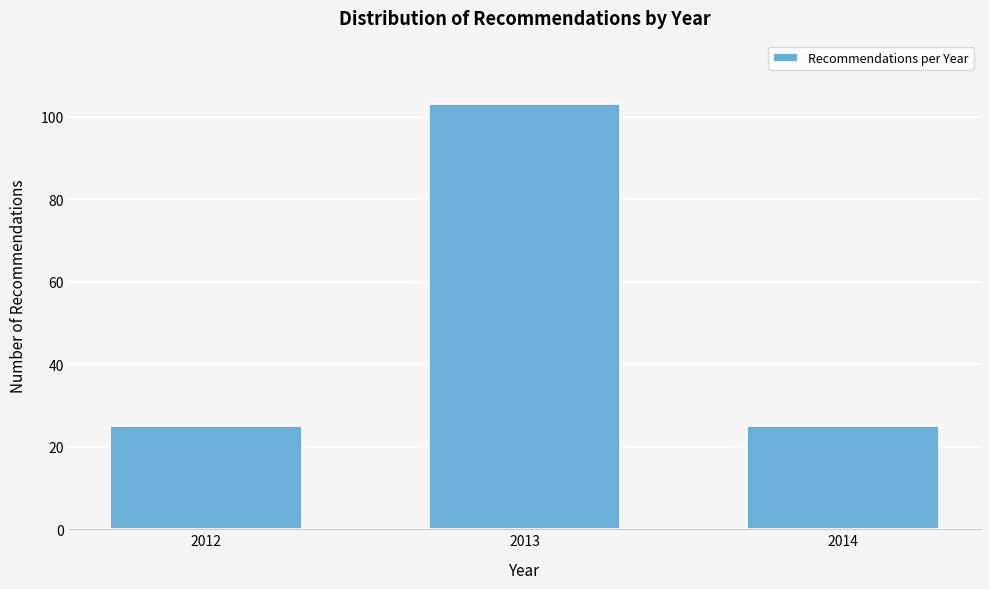

Reading left to right, extract all data points from this chart.

2012=25	2013=103	2014=25